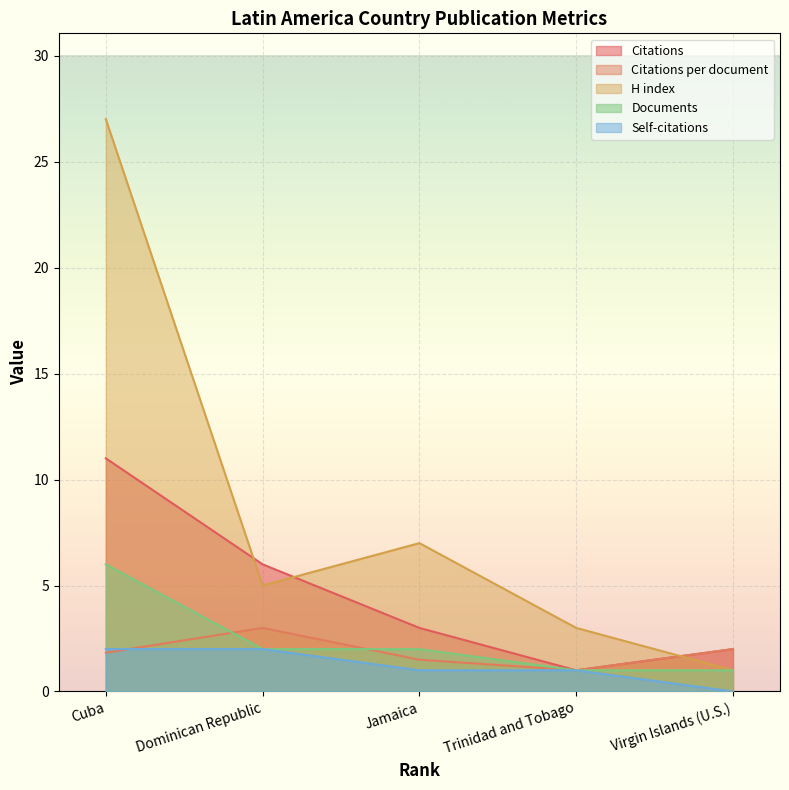

True or false: Documents and Citations cross at least once.

False